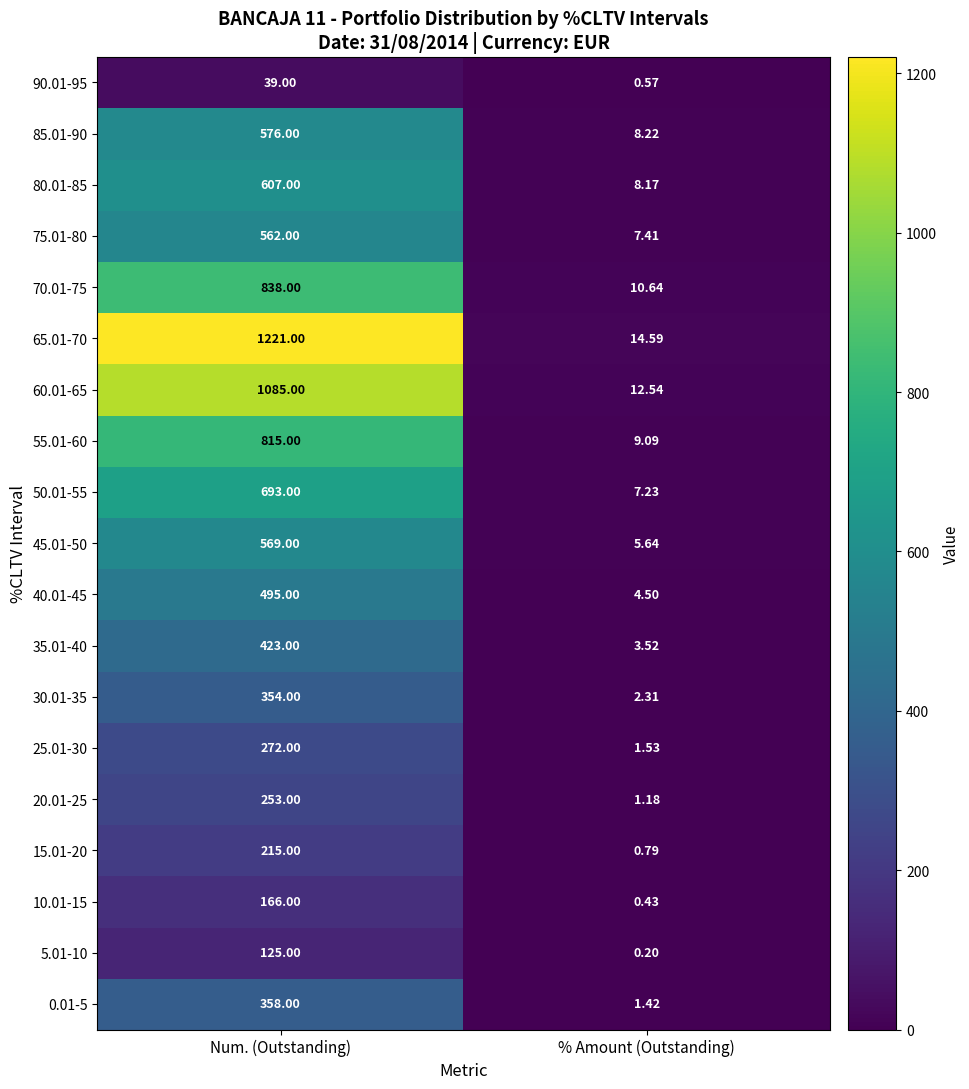

Which label corresponds to the smallest value in the chart?

% Amount (Outstanding)